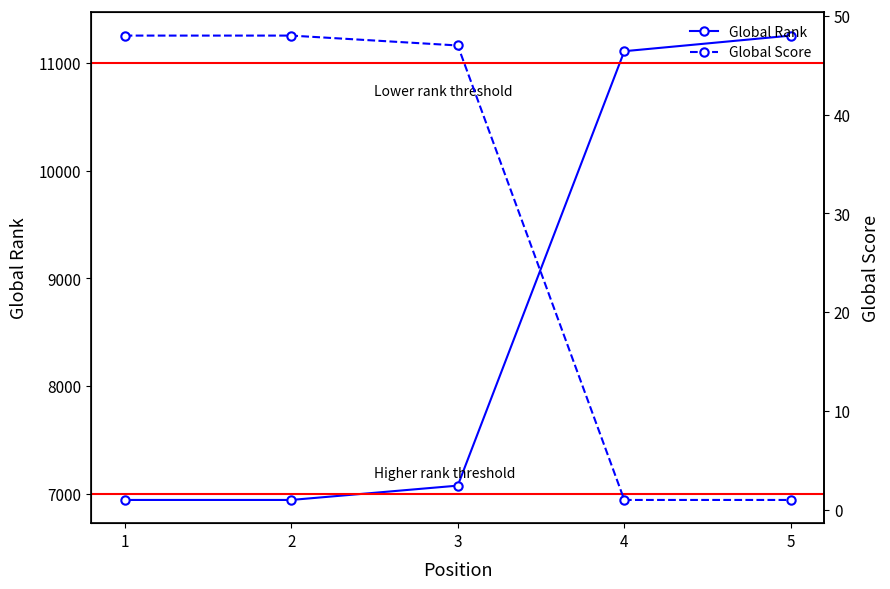

What is the sum of all Global Rank values?

43324